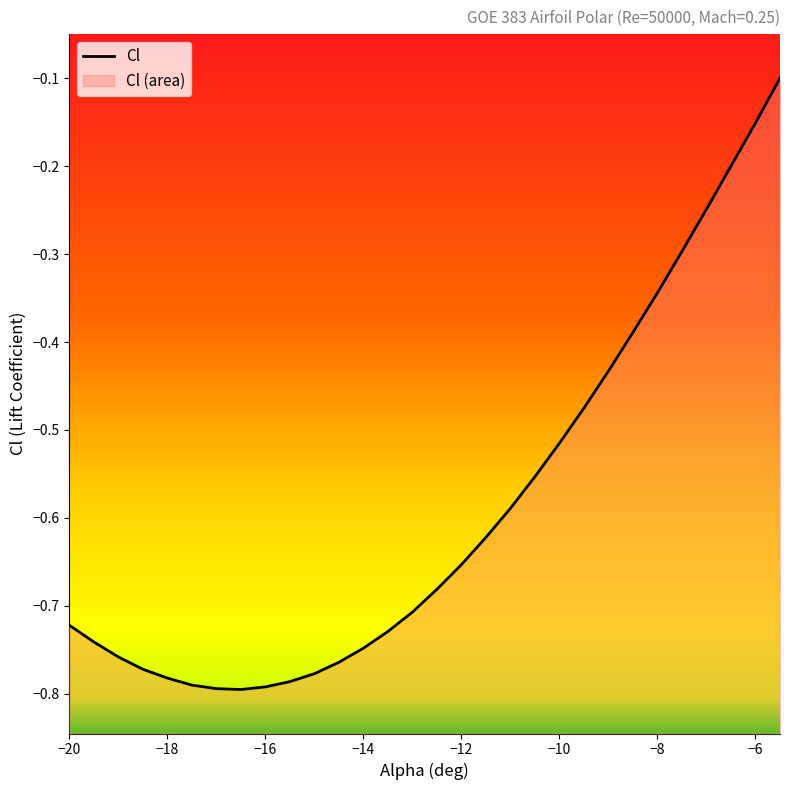

List the labels in order of value, smallest first.

-16.5, -17, -16, -17.5, -15.5, -18, -15, -18.5, -14.5, -19, -14, -19.5, -13.5, -20, -13, -12.5, -12, -11.5, -11, -10.5, -10, -9.5, -9, -8.5, -8, -7.5, -7, -6.5, -6, -5.5